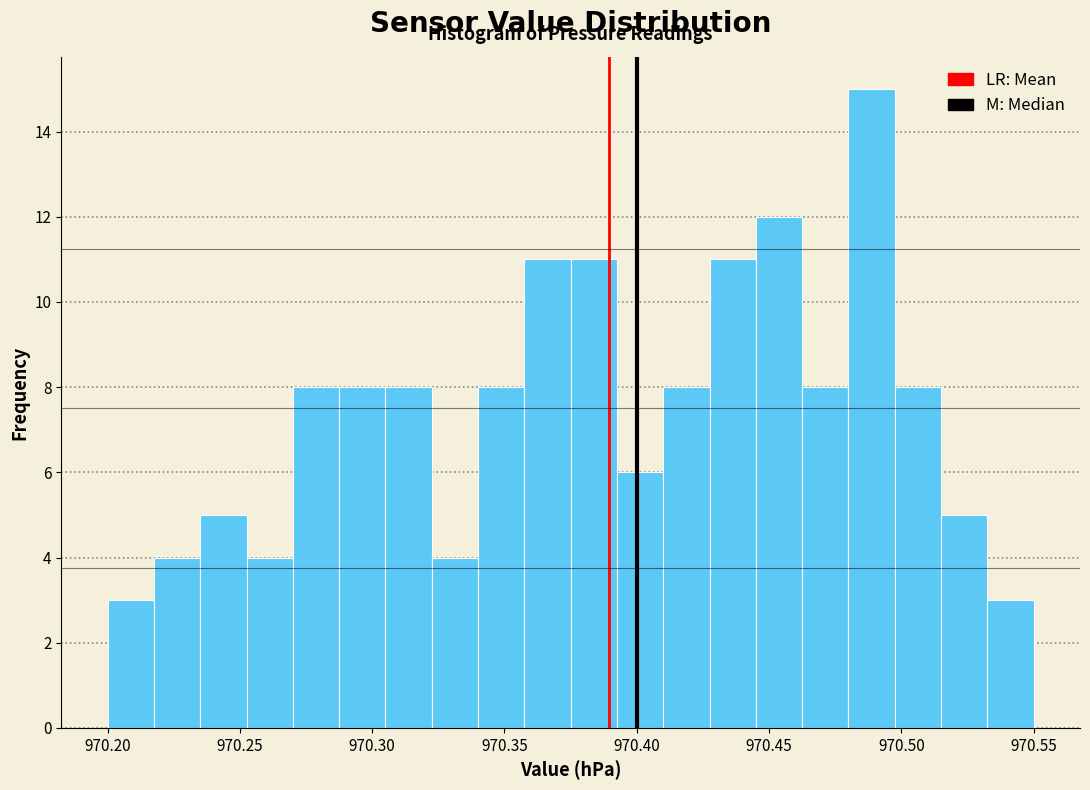

Read against the x-axis, roughly where is the centre of the tallest bar?

970.490